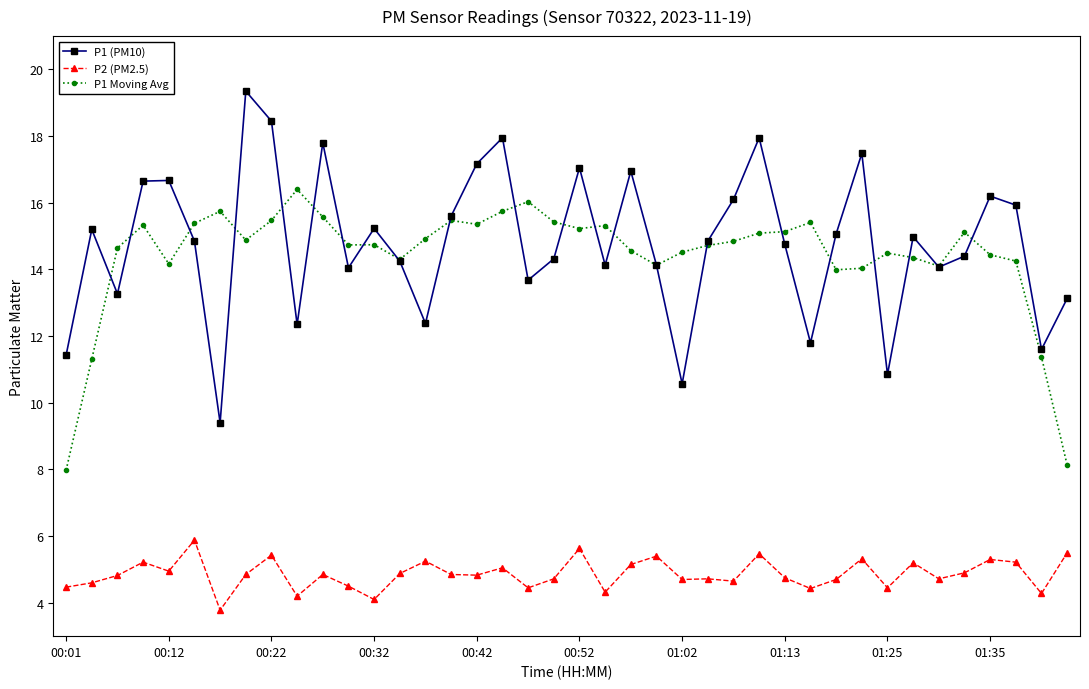

True or false: P2 (PM2.5) has more than 2 interior local peaks.

True